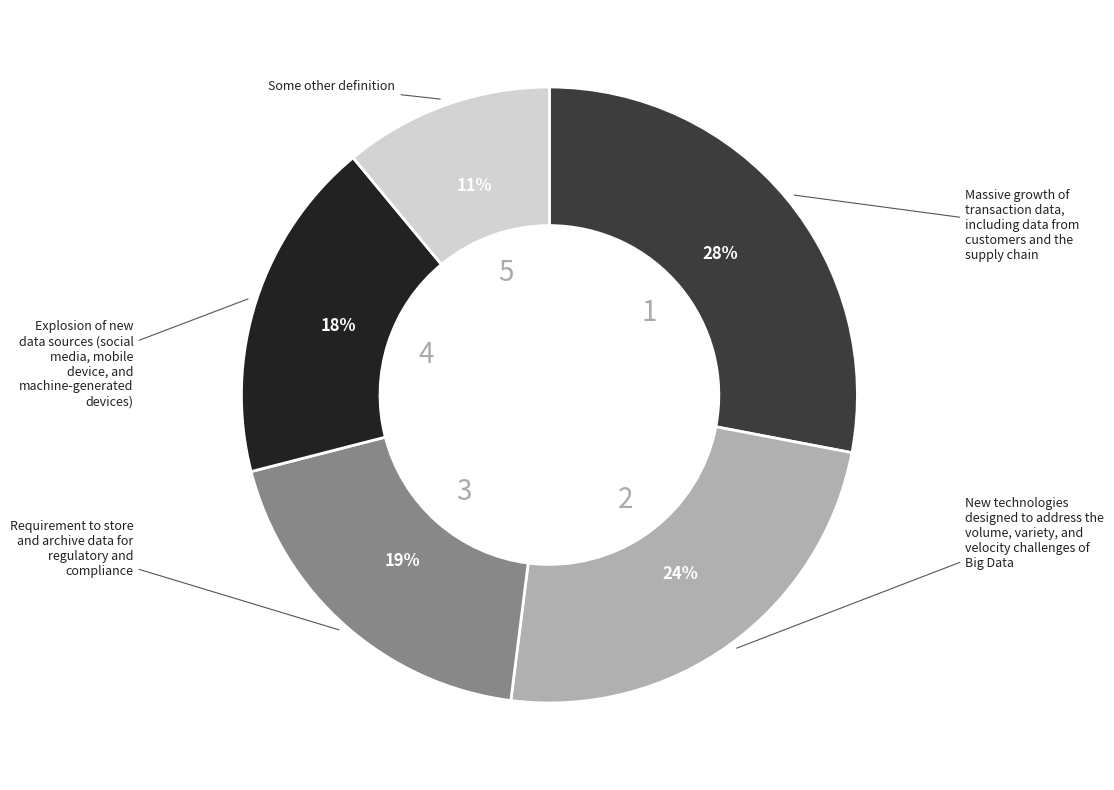

Does any single category account for the majority?

No